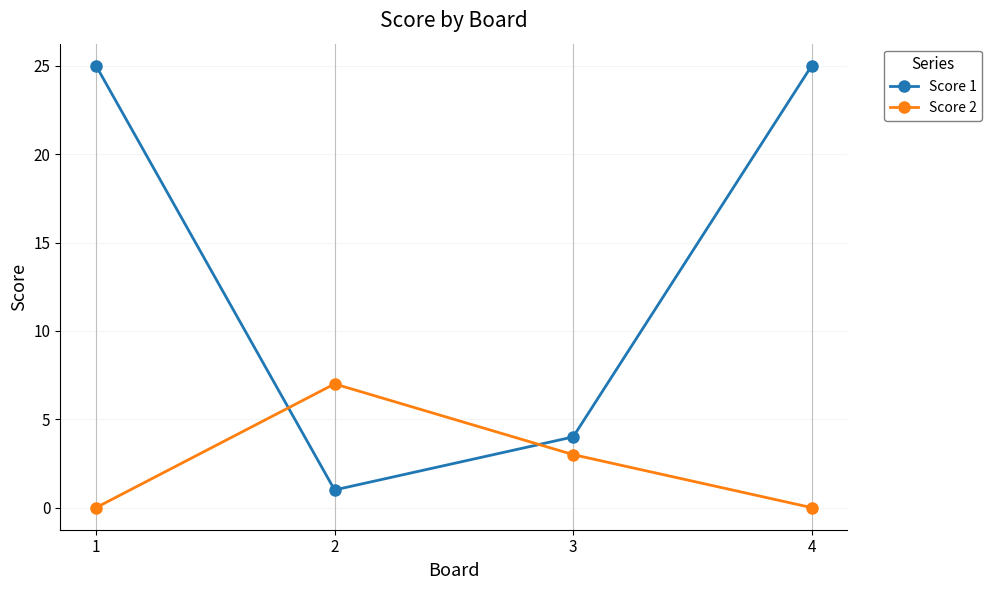

Which series has the widest spread of values?

Score 1